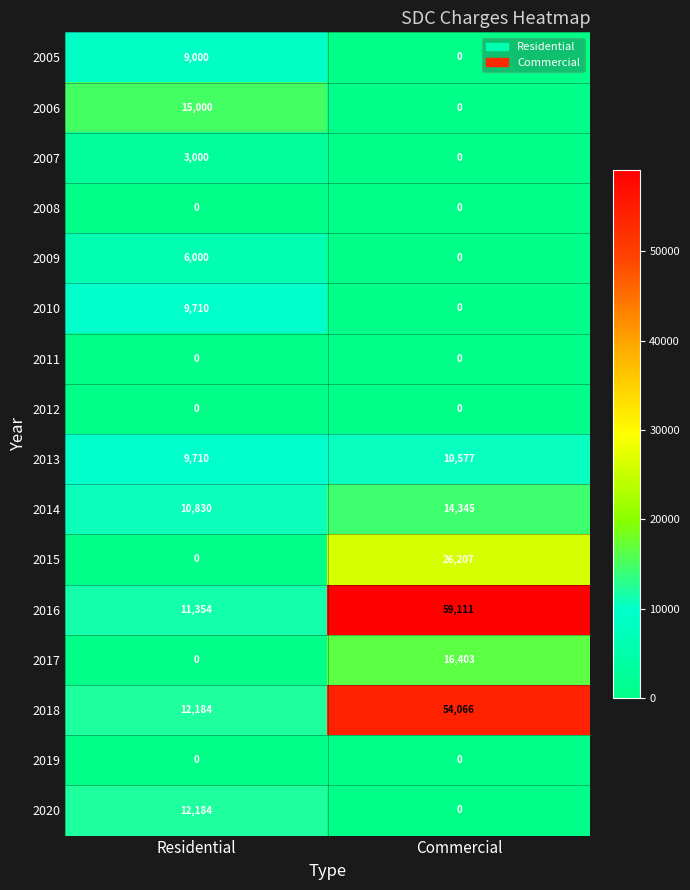

Is it true that 2014 equals 19297 at Commercial?

False